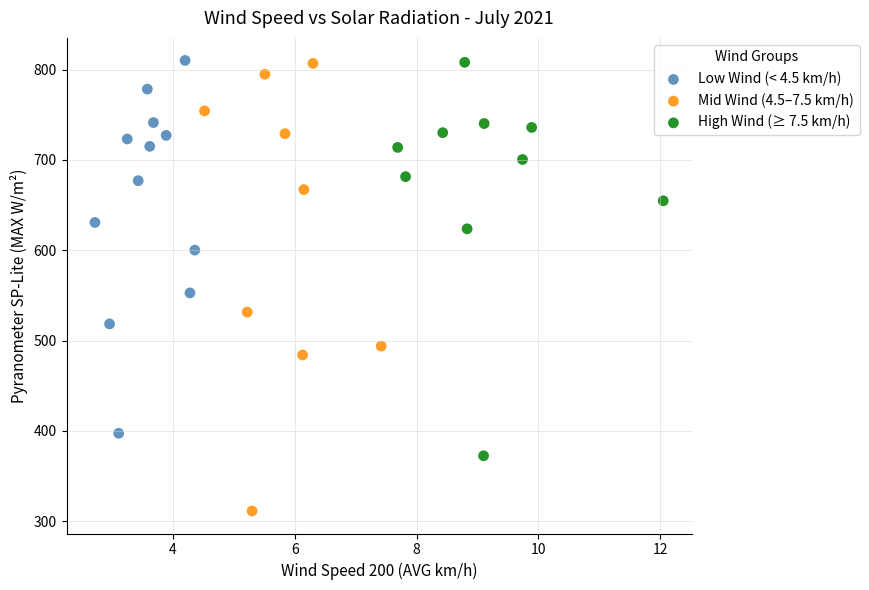

Which series reaches the minimum Y coordinate?

Mid Wind (4.5–7.5 km/h)